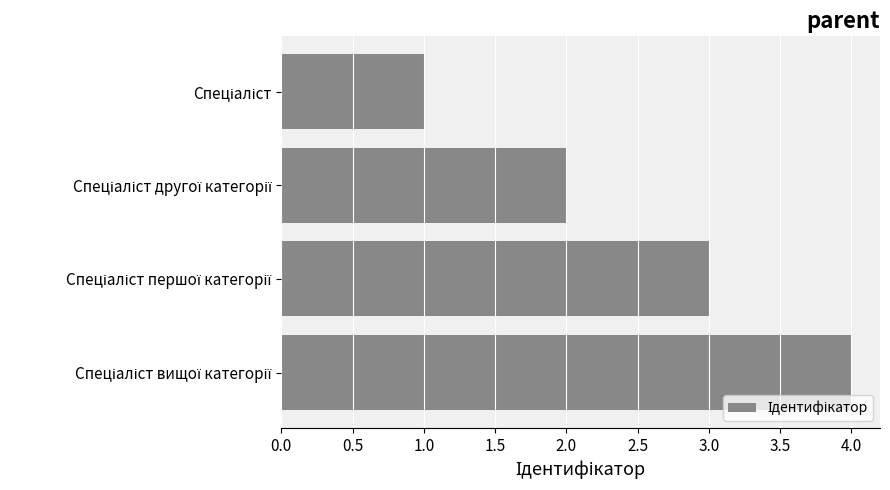

What is the sum of all values?

10